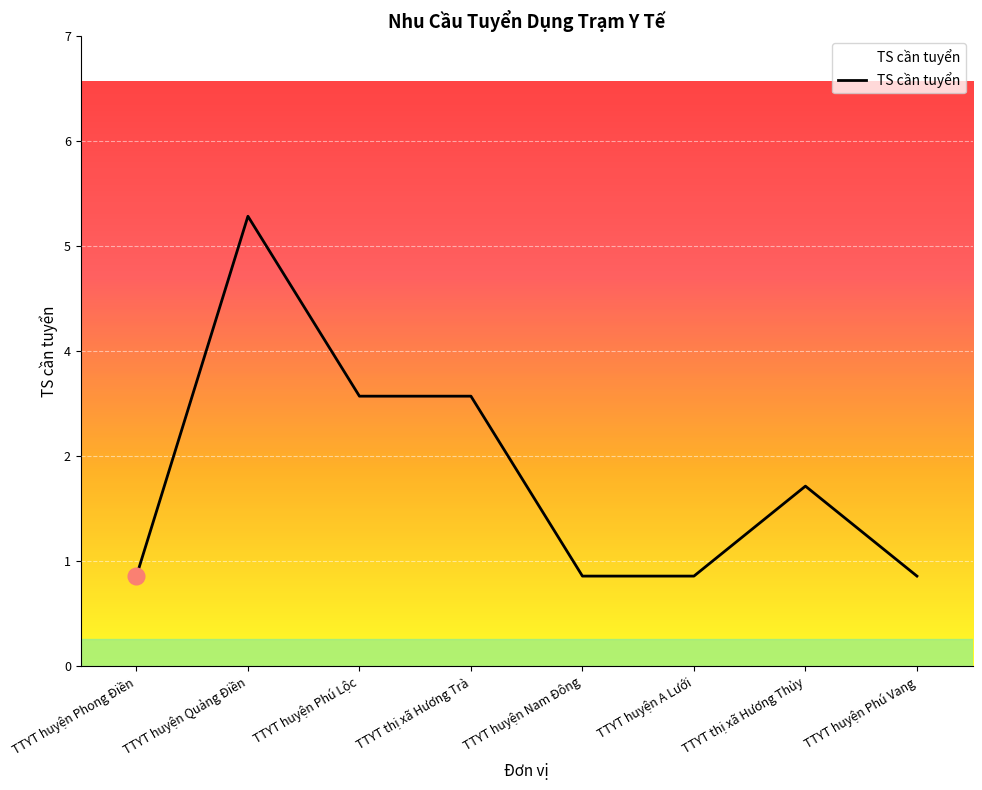

What is the difference between the maximum and minimum values?

4